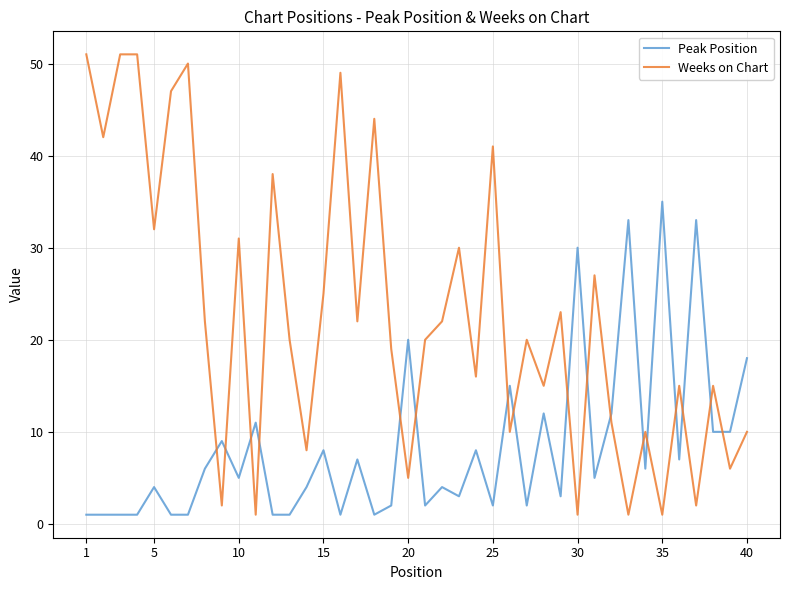

Which series has the largest range (max minus min)?

Weeks on Chart